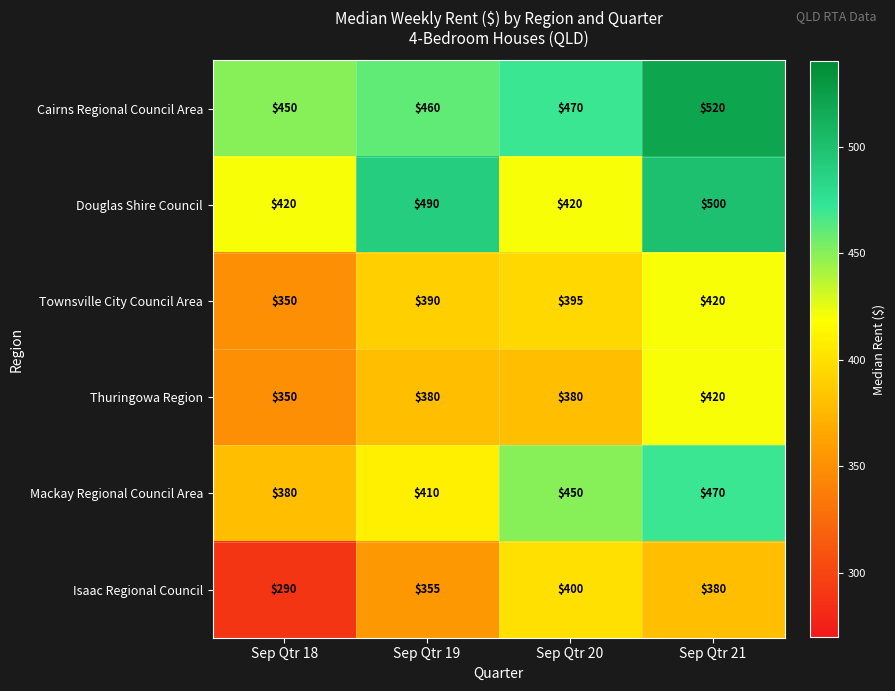

Reading left to right, extract all data points from this chart.

Cairns Regional Council Area: 450	460	470	520
Douglas Shire Council: 420	490	420	500
Townsville City Council Area: 350	390	395	420
Thuringowa Region: 350	380	380	420
Mackay Regional Council Area: 380	410	450	470
Isaac Regional Council: 290	355	400	380